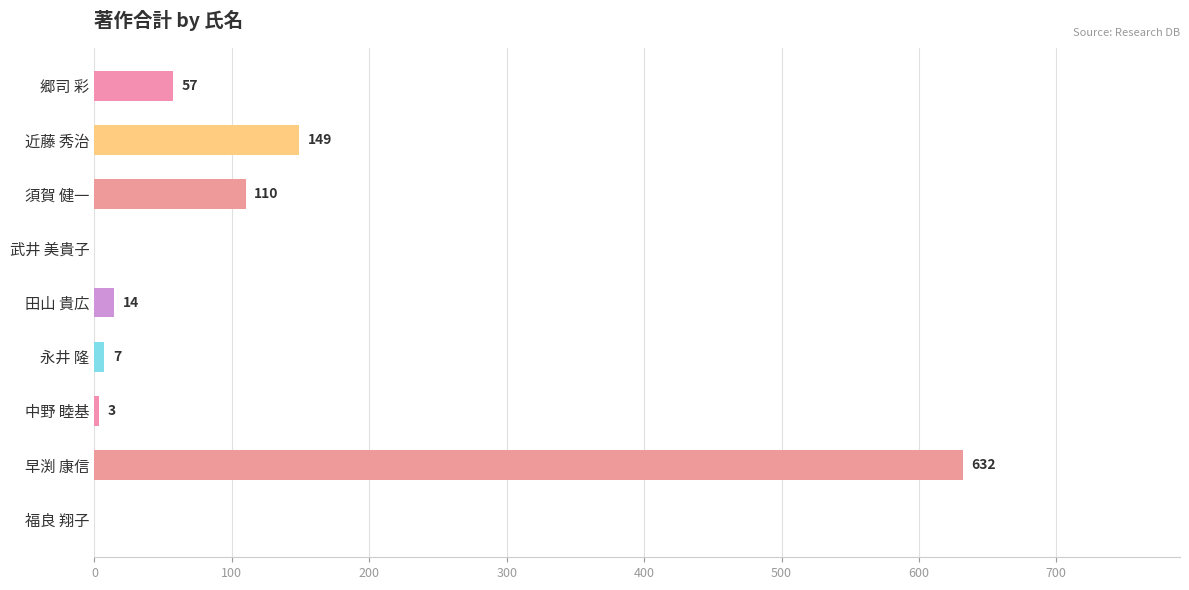

What is the ratio of the value at 郷司 彩 to the value at 近藤 秀治?

0.4